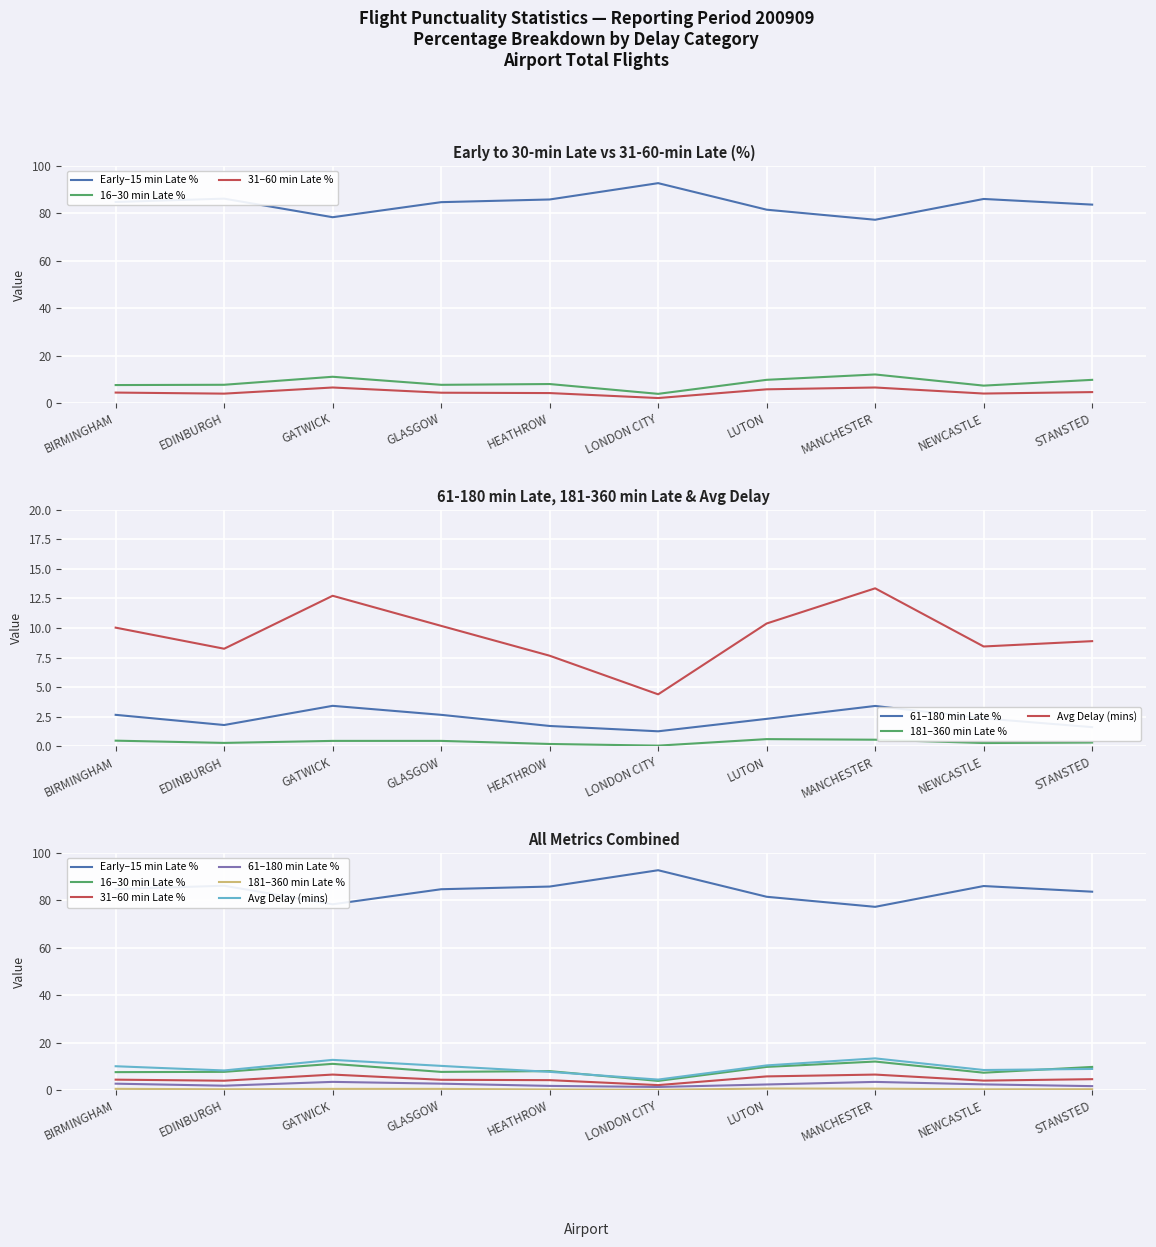

What is the sum of the 31–60 min Late % values at STANSTED and LONDON CITY?

6.6